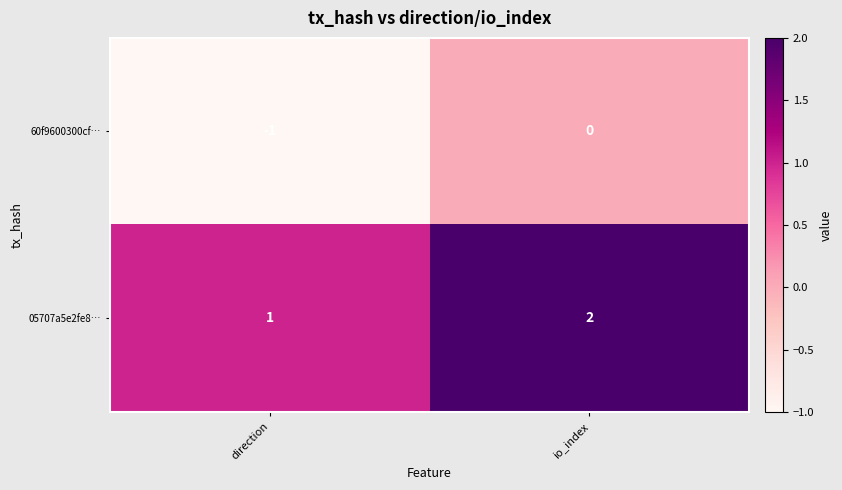

Which category has the lowest value in the 05707a5e2fe8… series?

direction